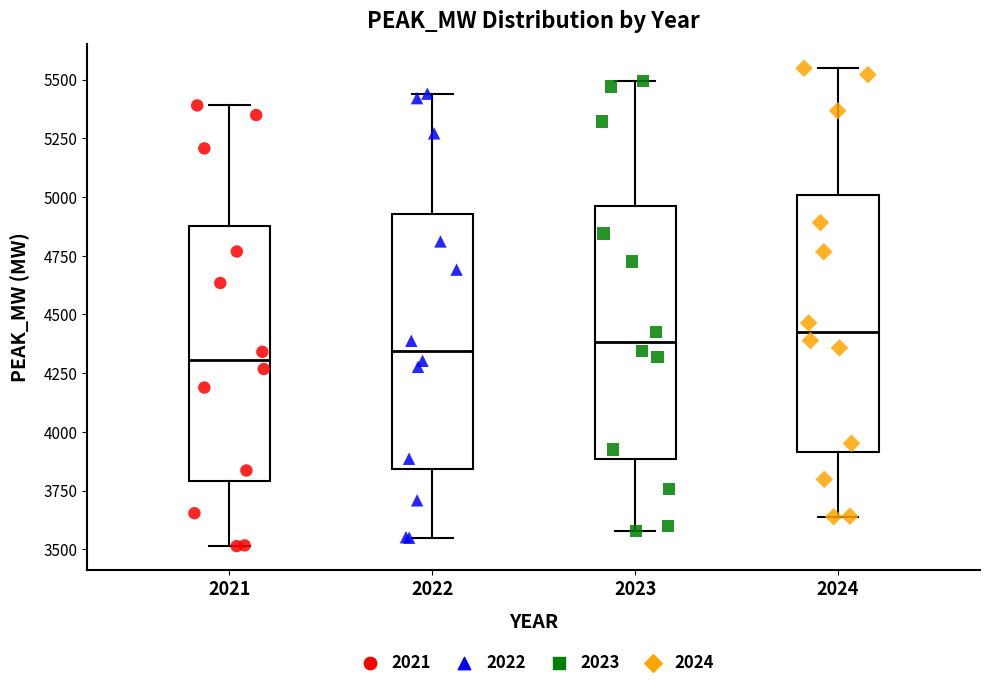

Reading left to right, read every box against the y-axis: the position of its median line, the range the box covers, and the ends of its whiskers. The values are not printed on the chart, so give them approximately, as read against the axis.

2021: median 4300, box 3800 to 4900, whiskers 3500 to 5400
2022: median 4350, box 3850 to 4950, whiskers 3550 to 5450
2023: median 4400, box 3900 to 4950, whiskers 3600 to 5500
2024: median 4450, box 3900 to 5000, whiskers 3650 to 5550